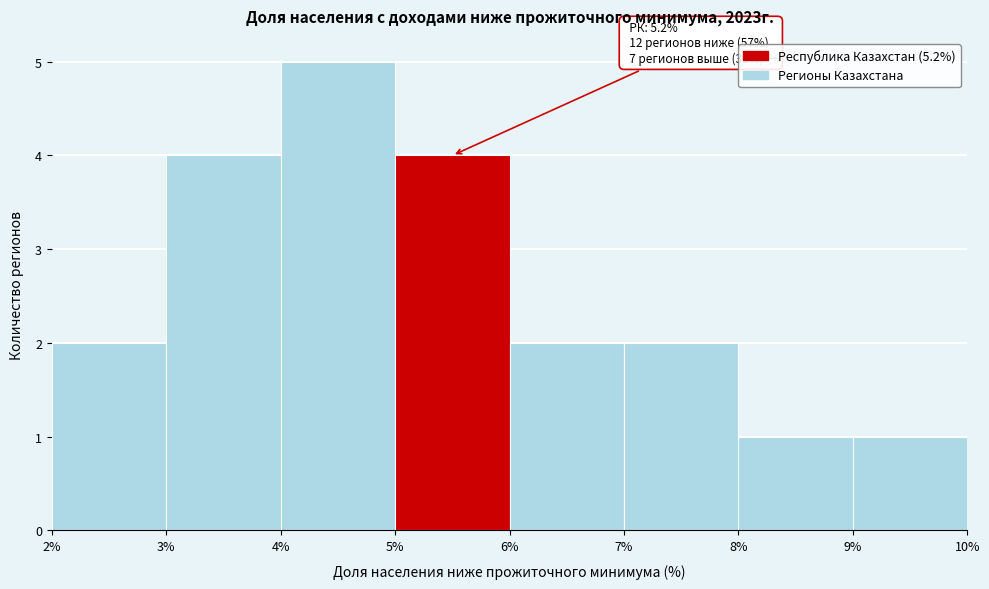

Which range on the x-axis has the tallest bar?

4% to 5%